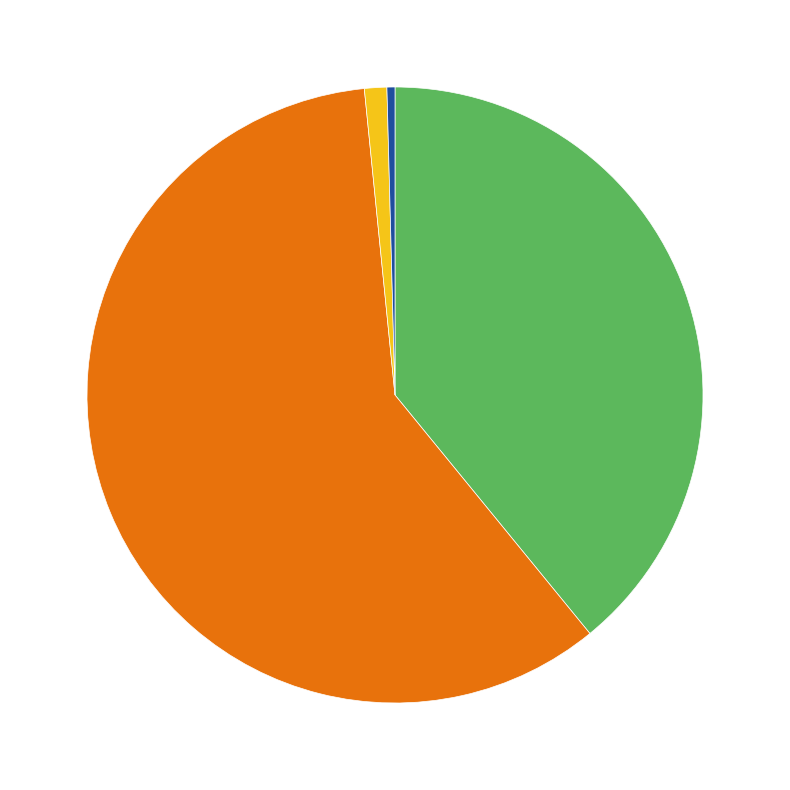

Is there a majority slice in this chart?

Yes